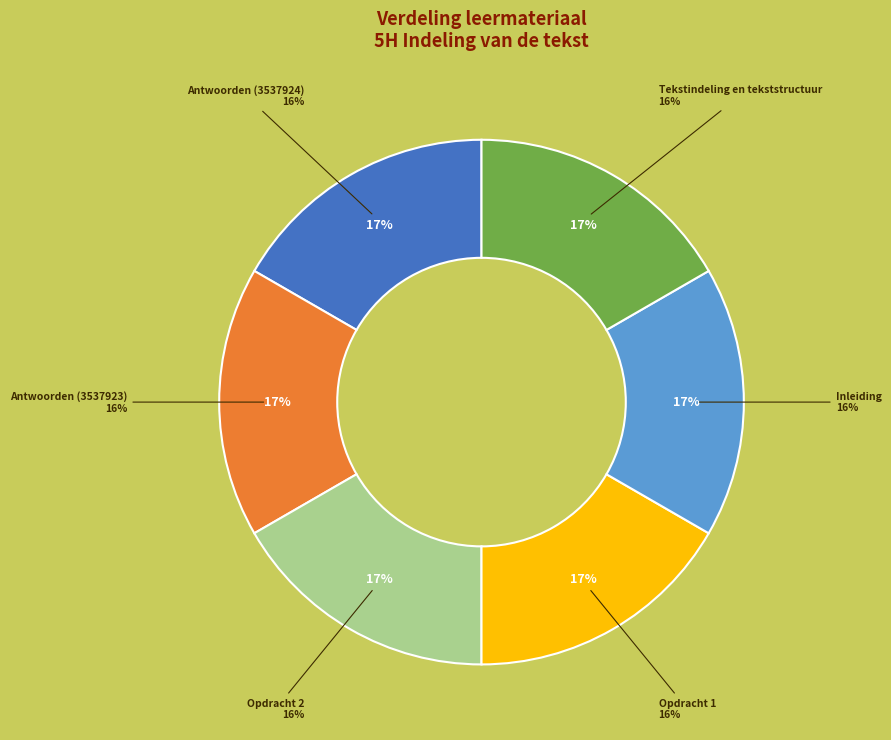

Which slice is the smallest?

Tekstindeling en tekststructuur